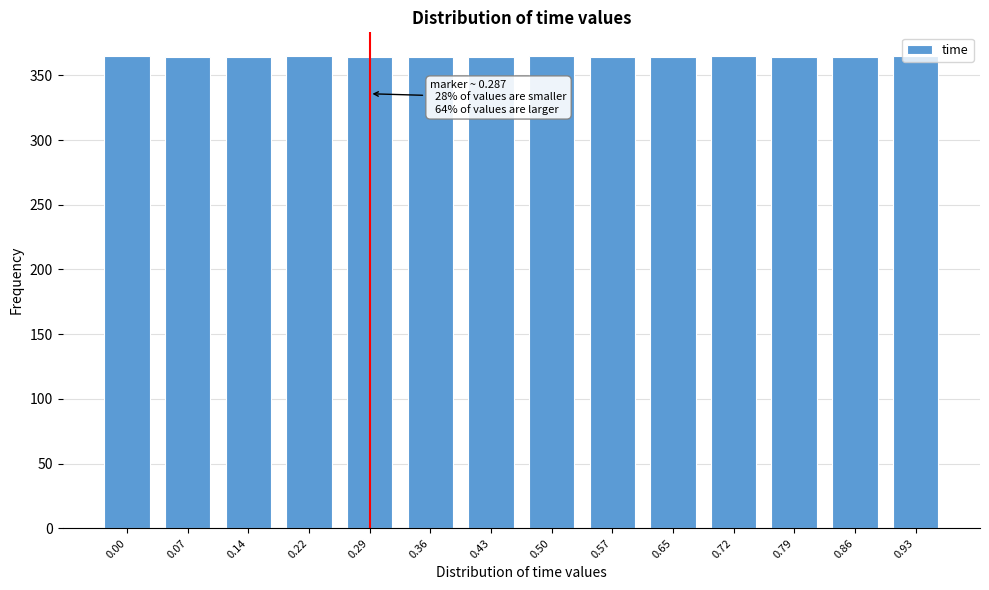

The value at 0.65 is 364. True or false?

True